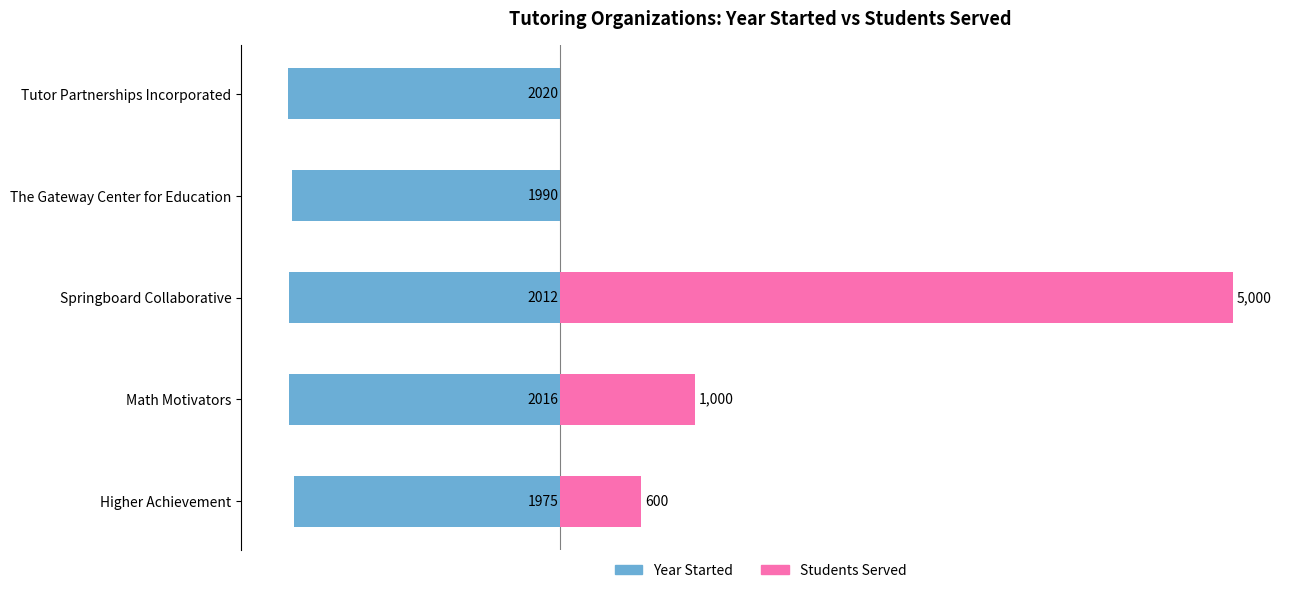

At how many categories does at least one series exceed -732?

5